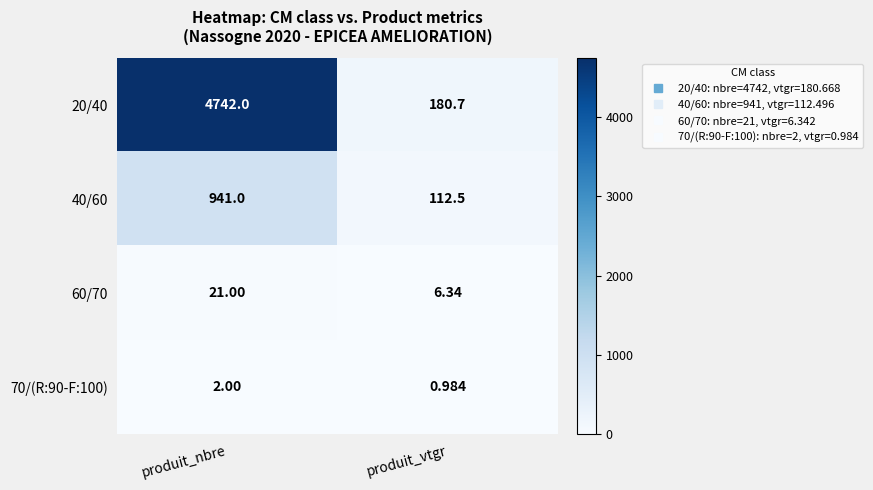

List the labels in order of 60/70 value, smallest first.

produit_vtgr, produit_nbre